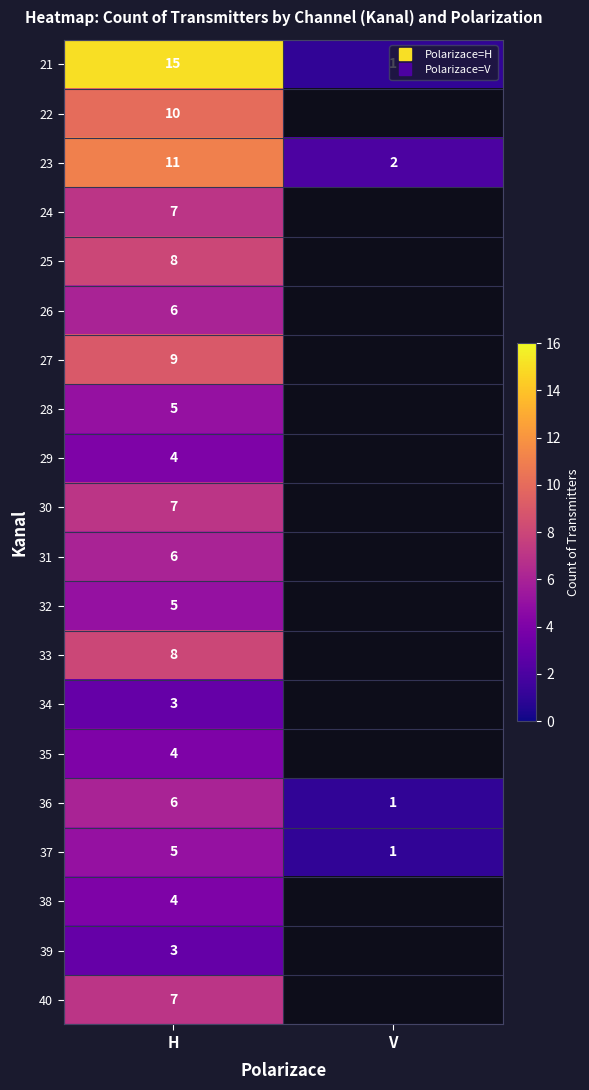

Which label corresponds to the largest value in the chart?

H